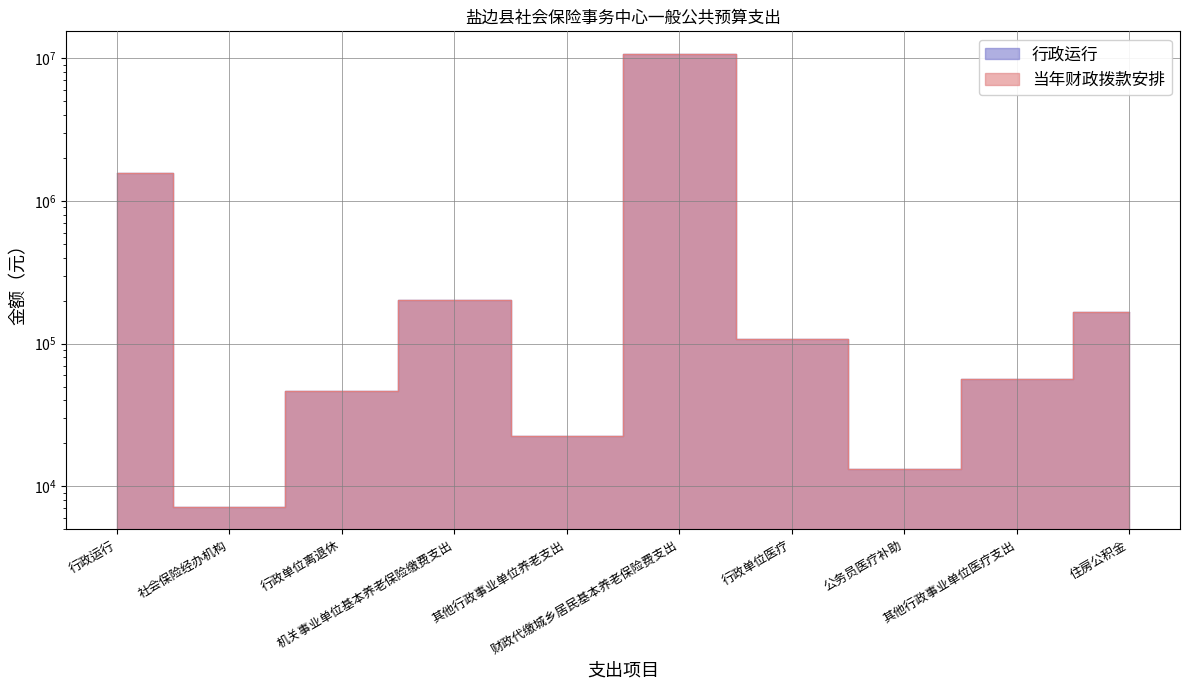

True or false: 行政运行 has a value of 108534.4 at 行政单位医疗.

True